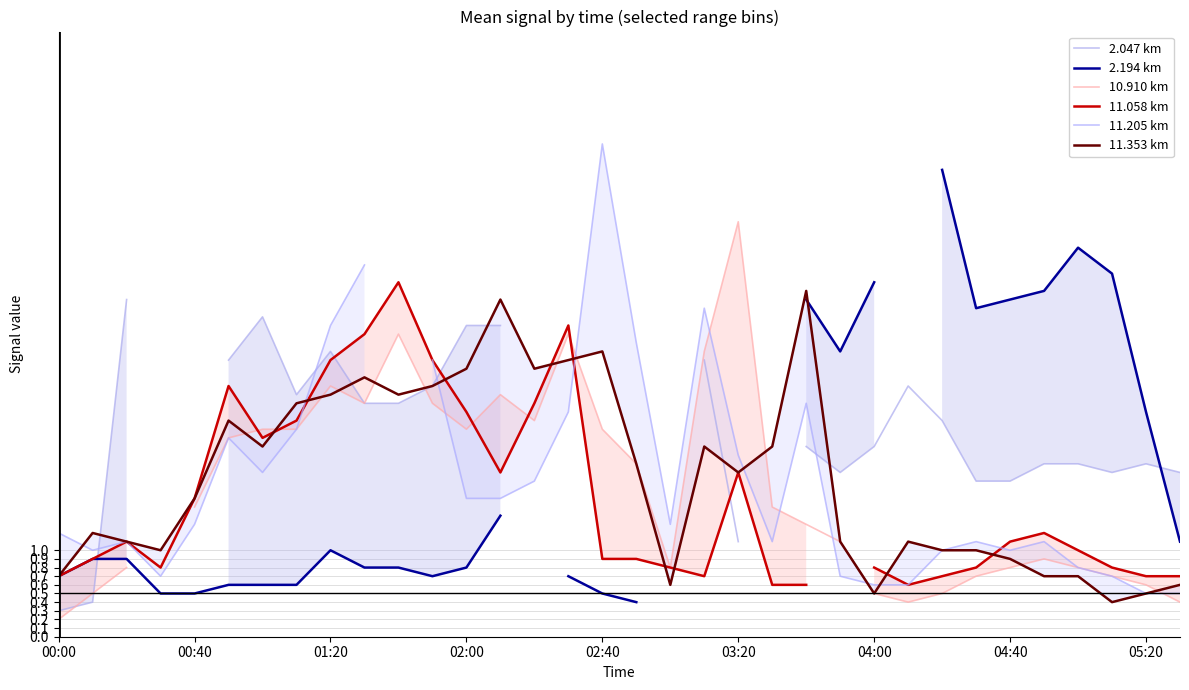

Which category has the highest value in the 11.205 km series?

02:40